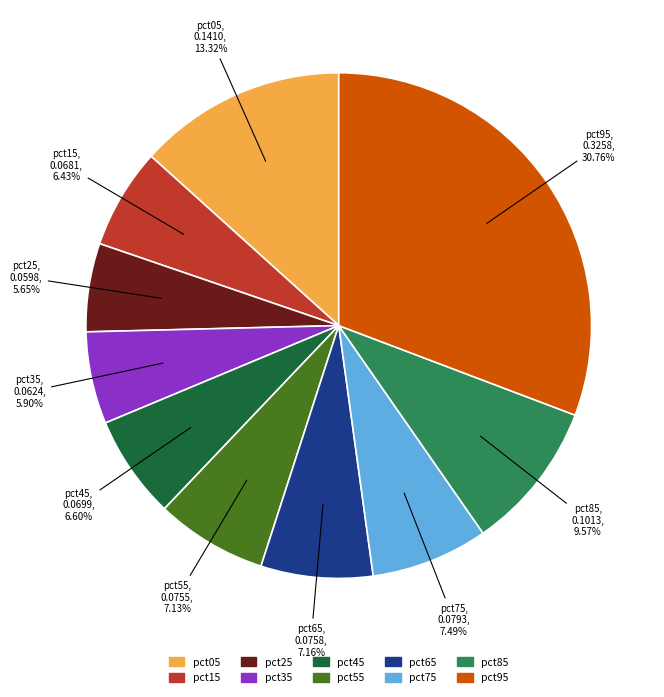

To the nearest percent, what is the difference between the largest and smallest slice percentages?

25%